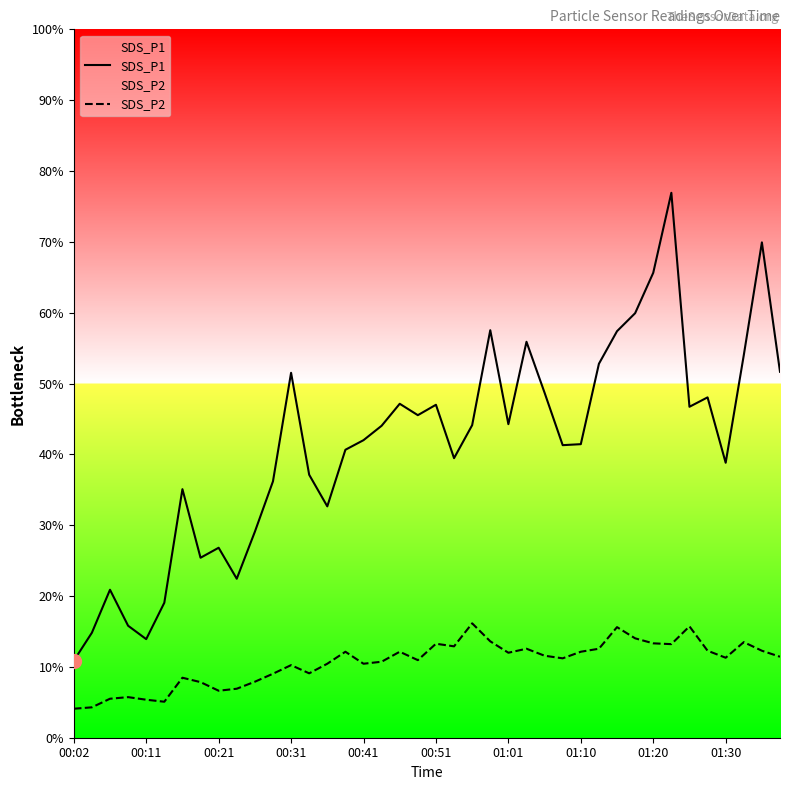

Which label corresponds to the smallest value in the chart?

00:02